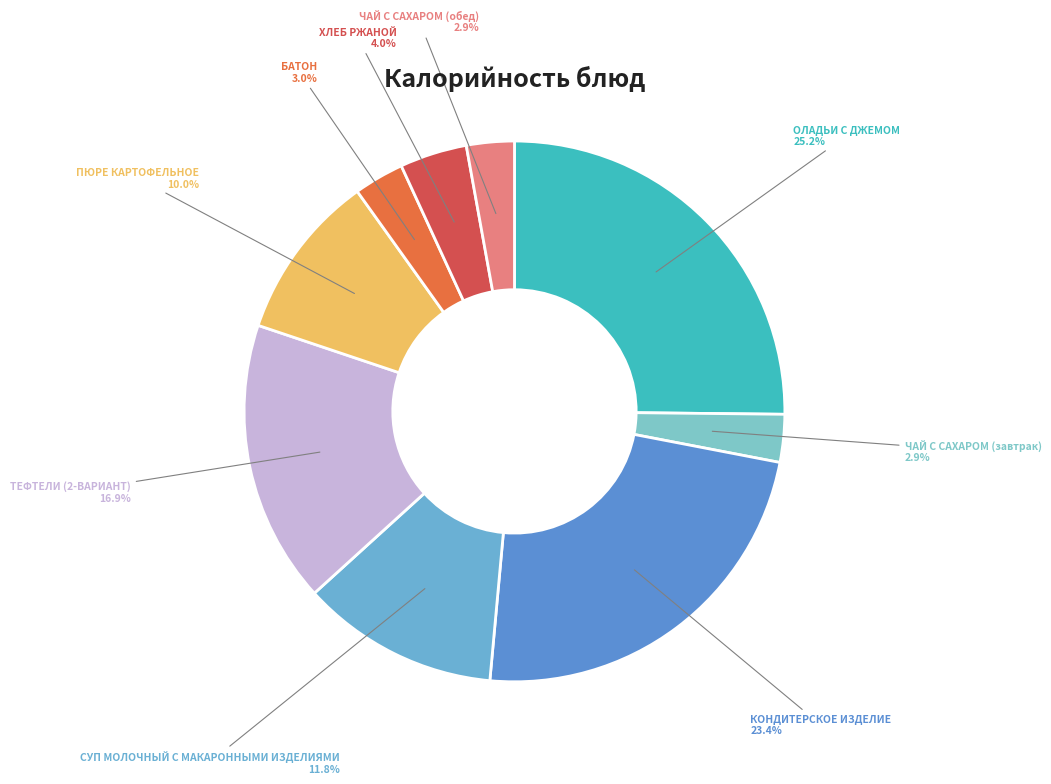

Which category has the biggest portion of the pie?

ОЛАДЬИ С ДЖЕМОМ